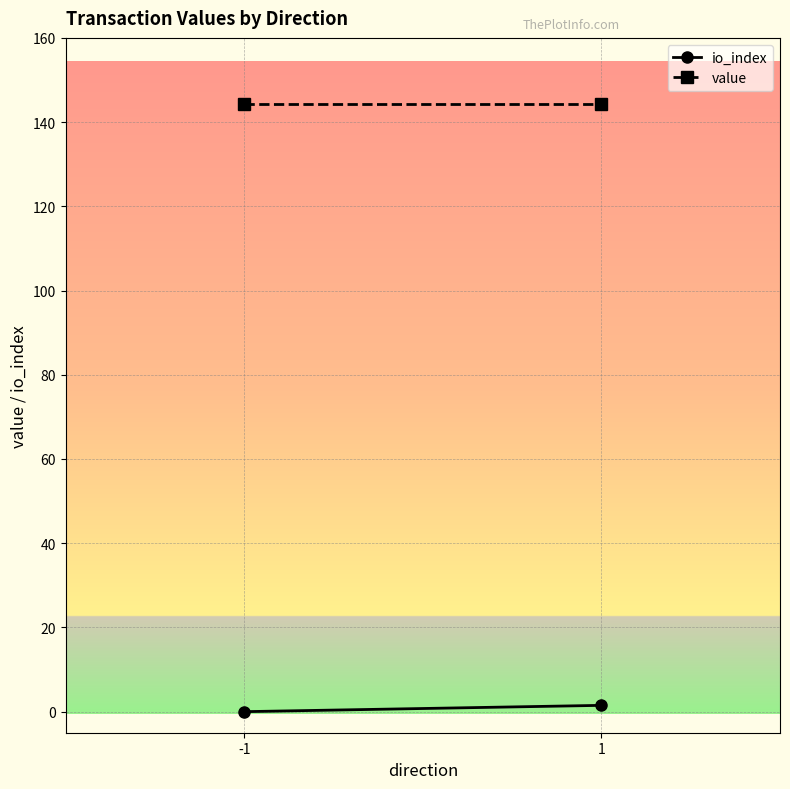

What is the difference between the highest and lowest values at 1?

142.9